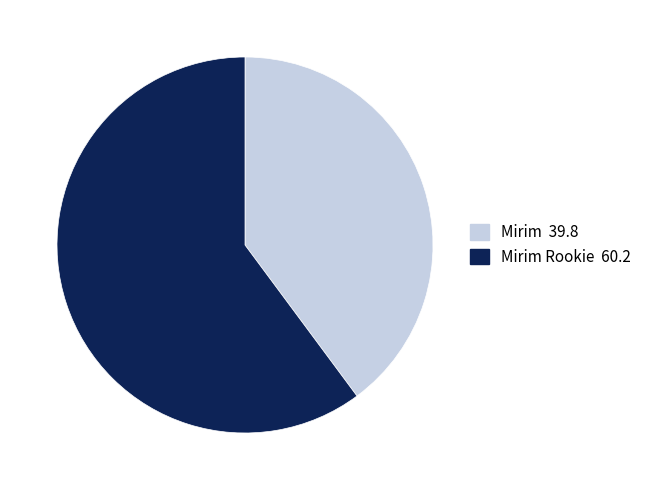

Does any single category account for the majority?

Yes